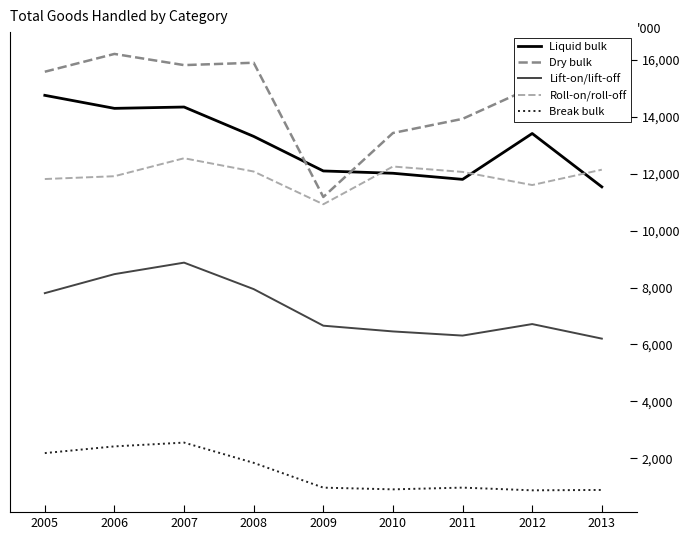

Which series ends up on top after the final intersection of Liquid bulk and Roll-on/roll-off?

Roll-on/roll-off